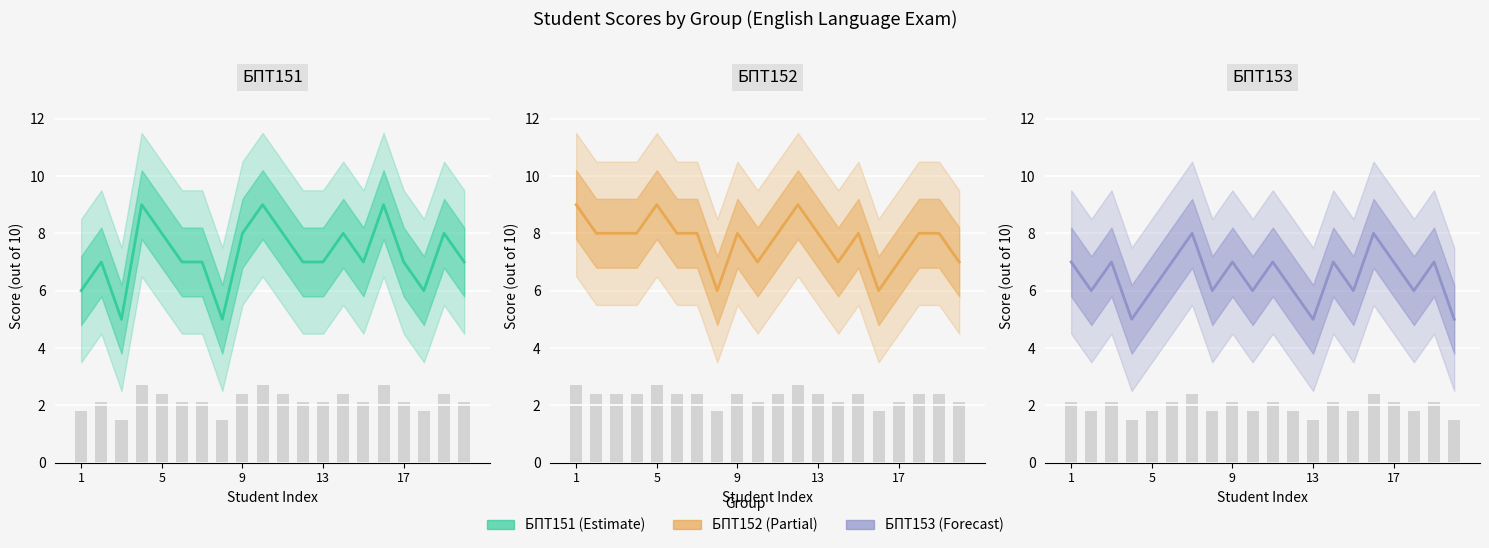

Count the БПТ151 values in the range 7 to 8.

13